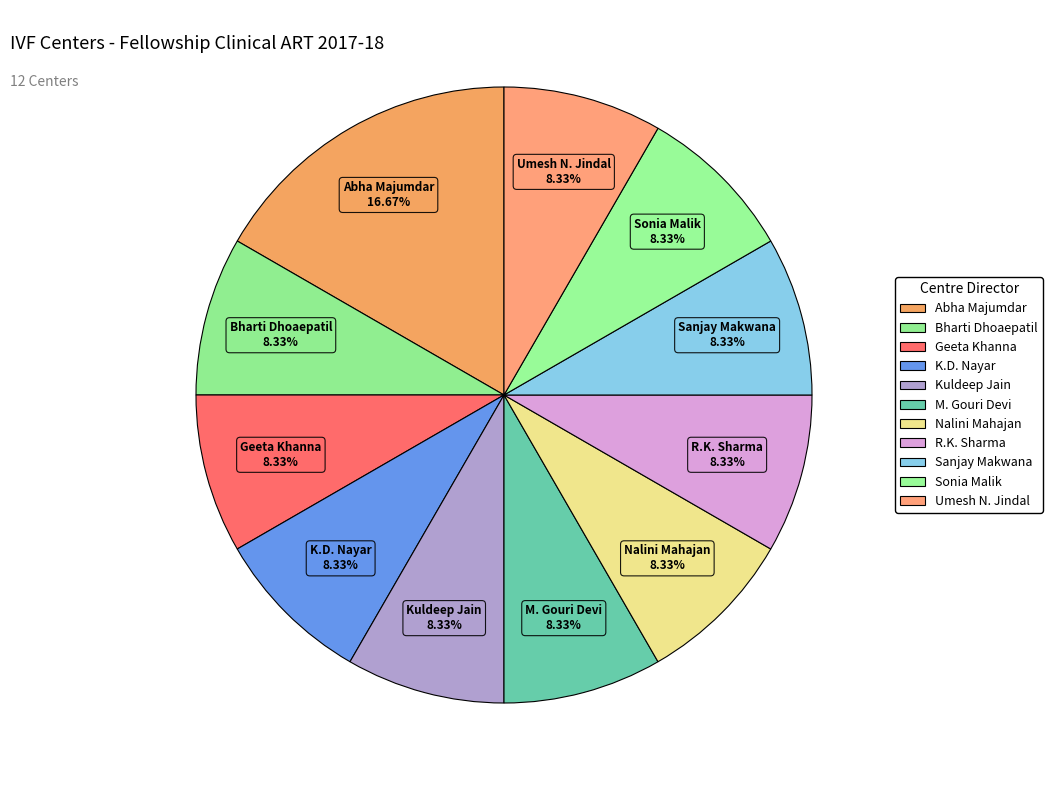

Count the number of slices in the pie.

11